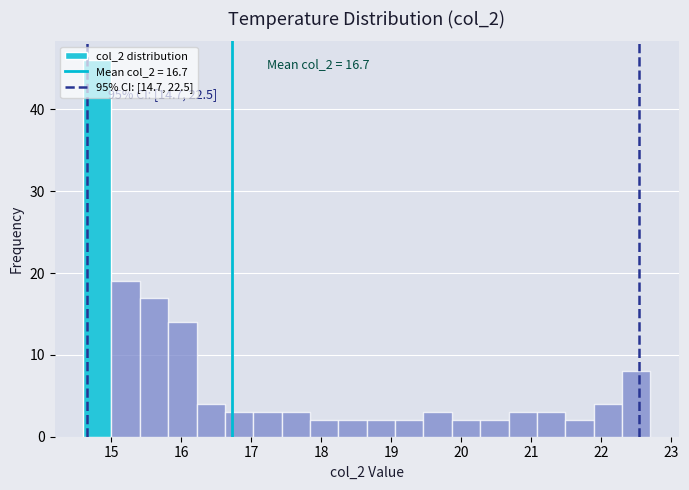

Which range on the x-axis has the tallest bar?

14.6 to 15.0